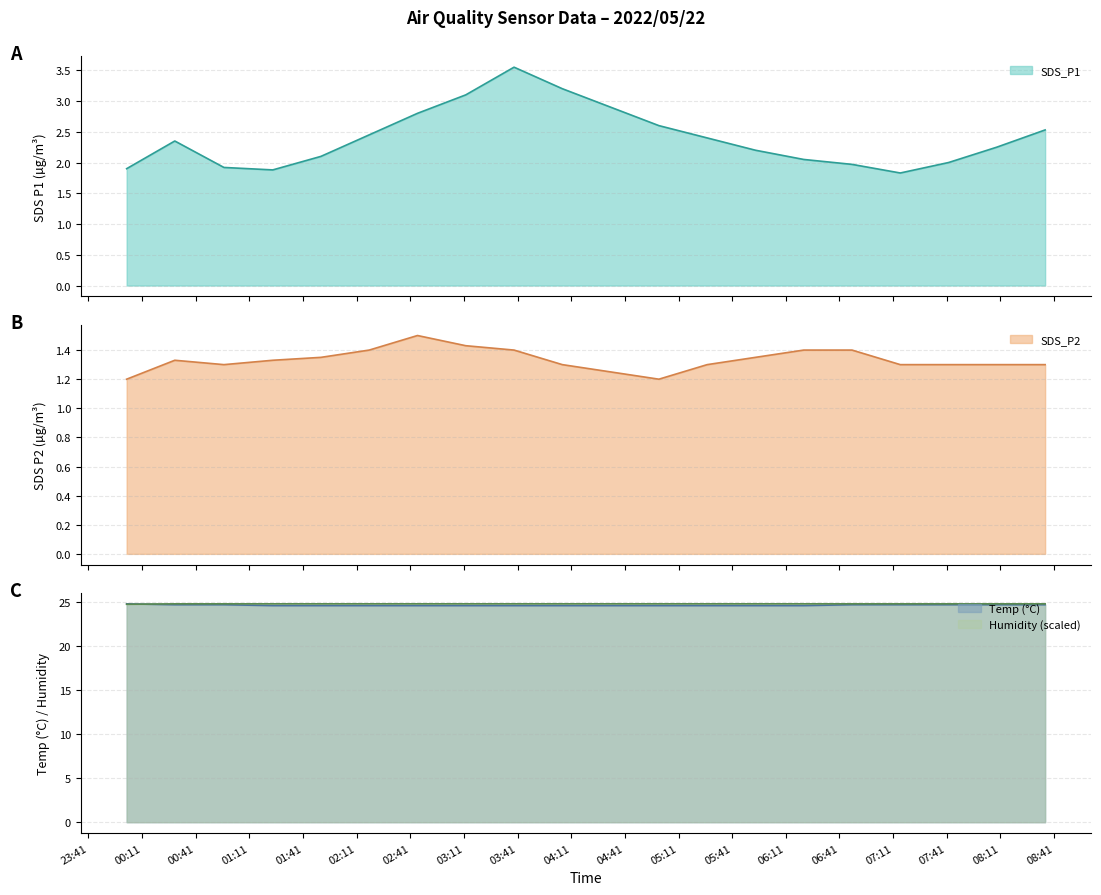

True or false: Temp and Humidity intersect in this chart.

True